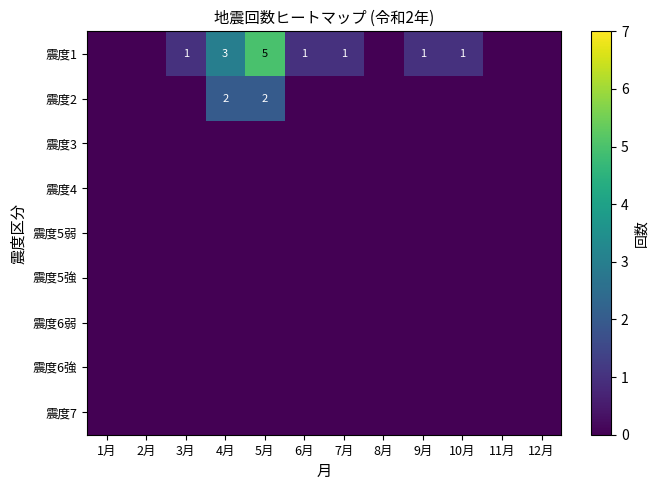

The value of 震度2 at 4月 is 1. True or false?

False